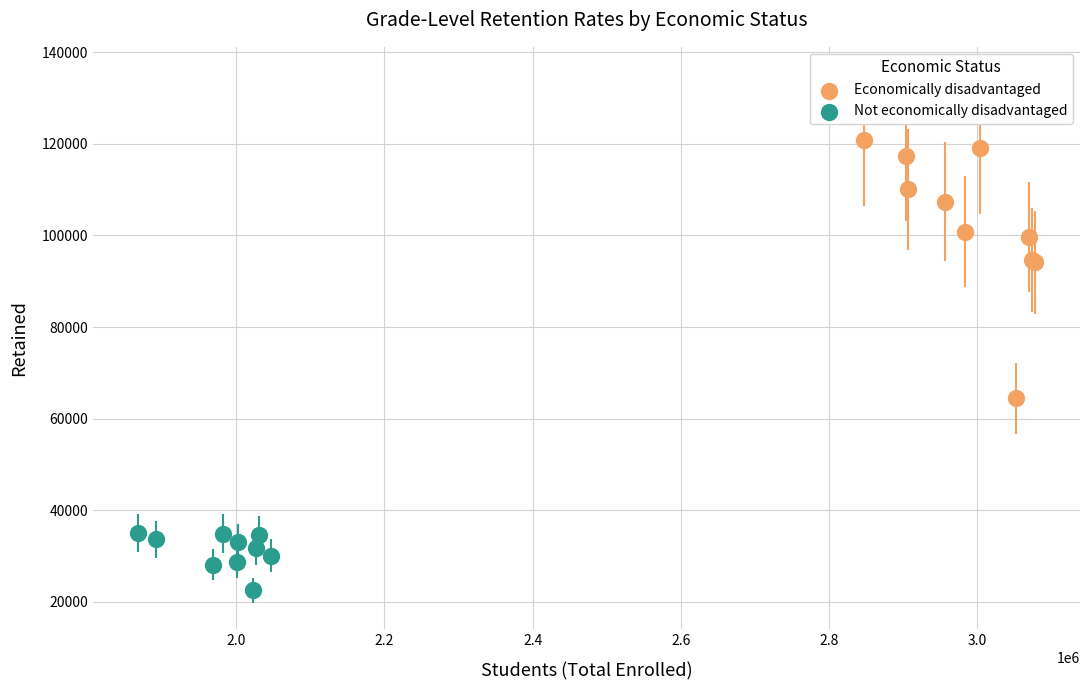

Which series reaches the minimum Y coordinate?

Not economically disadvantaged